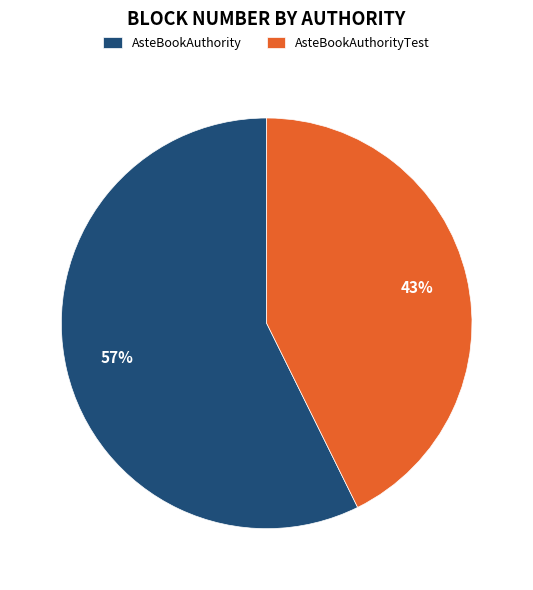

How many segments does this pie chart have?

2